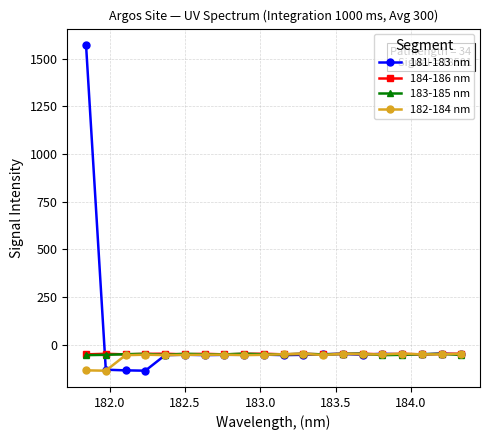

True or false: 181-183 nm has more than 1 points higher than both neighbors.

True